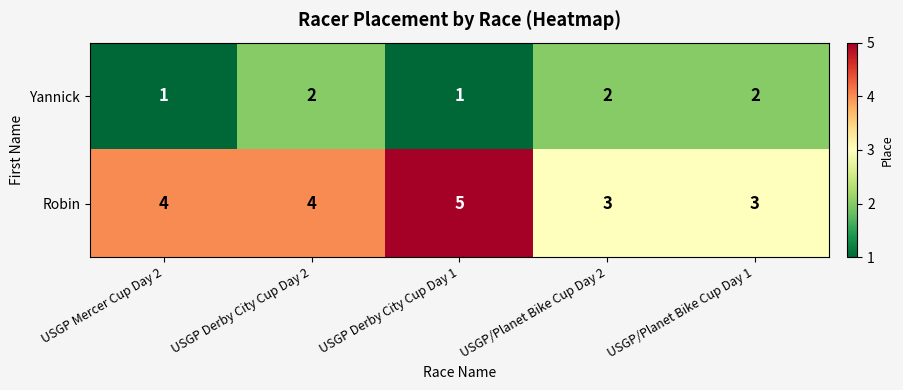

List the series in order of their overall mean, highest first.

Robin, Yannick